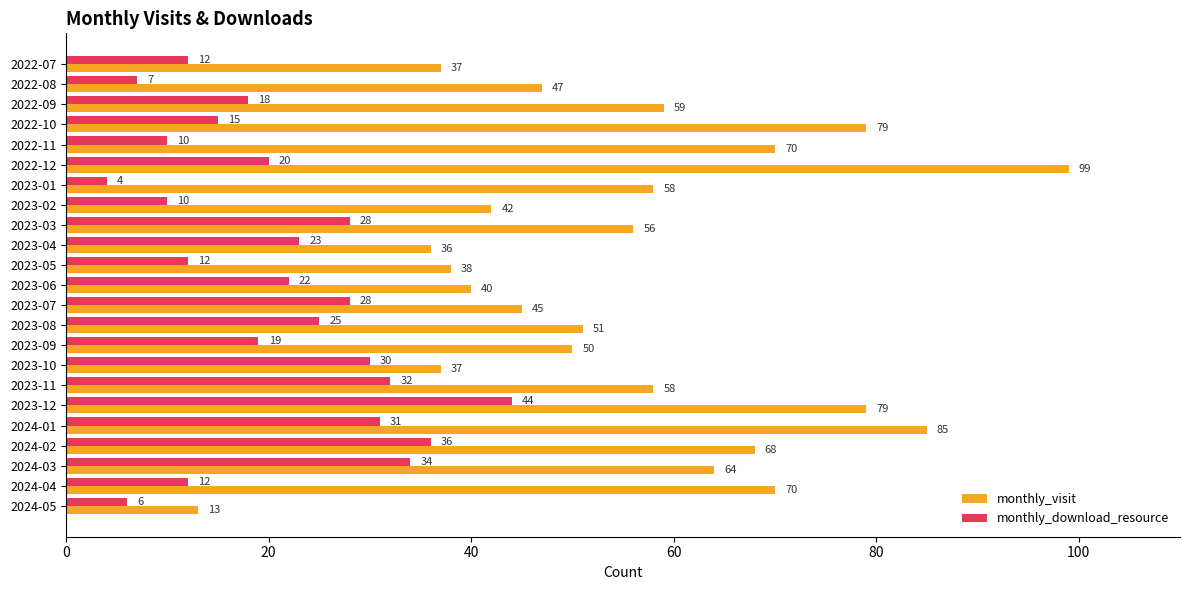

Between 2023-01 and 2023-12, which series saw the biggest shift?

monthly_download_resource